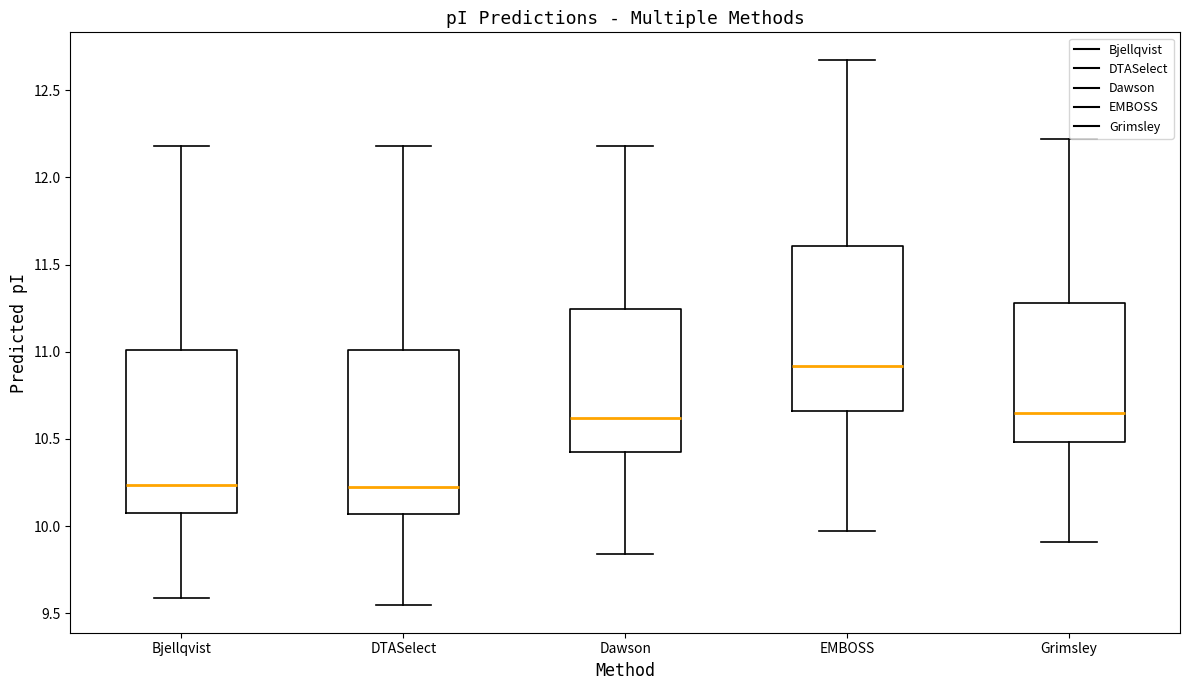

Which box has the highest median line?

EMBOSS